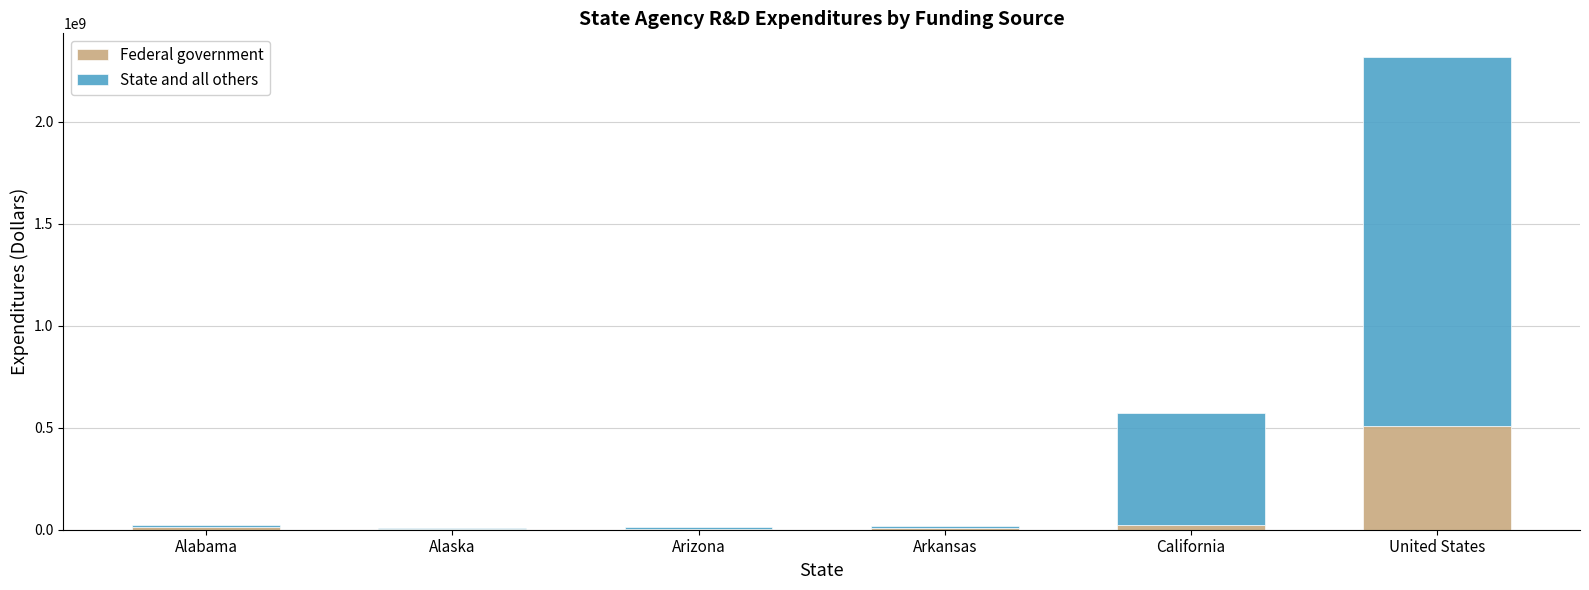

True or false: Federal government has a value of 256227514 at United States.

False